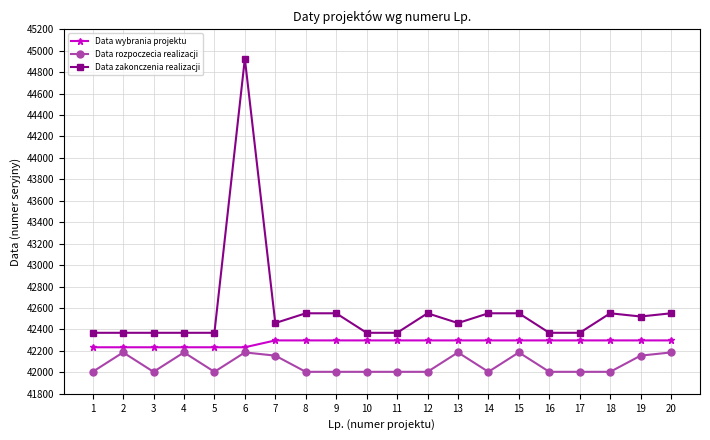

Which series has the largest total across all categories?

Data zakonczenia realizacji